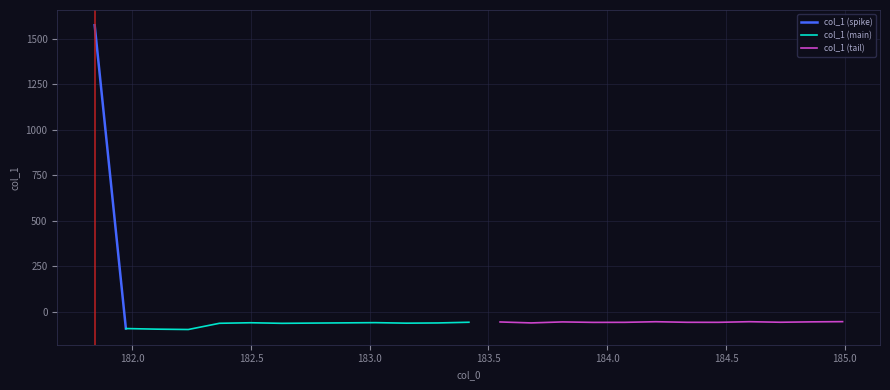

Does the chart display data point markers on the line(s)?

No